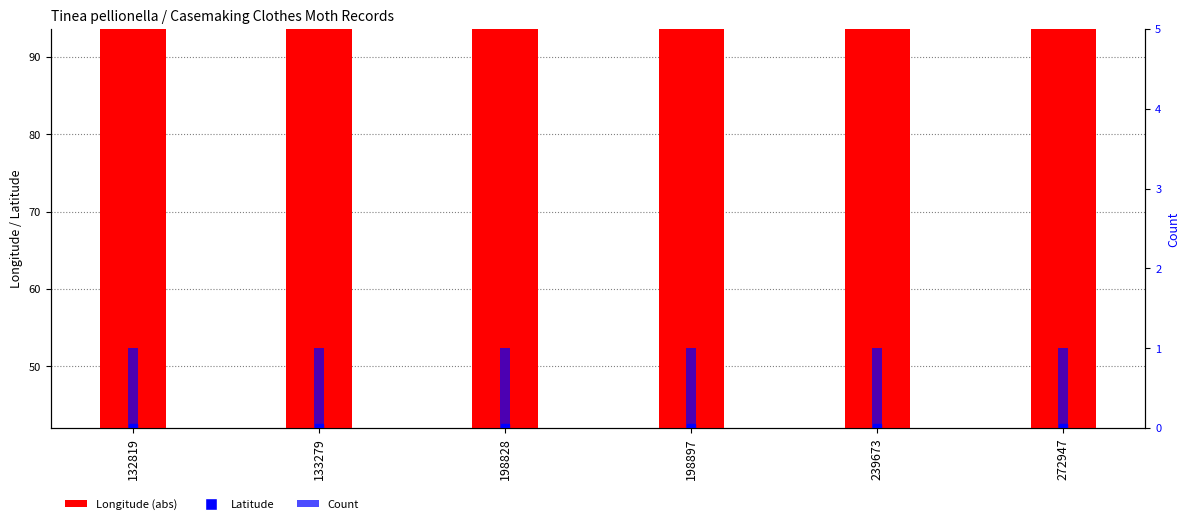

Reading left to right, extract all data points from this chart.

Longitude (abs): 93.6	93.6	93.6	93.6	93.6	93.6
Count: 1.0	1.0	1.0	1.0	1.0	1.0